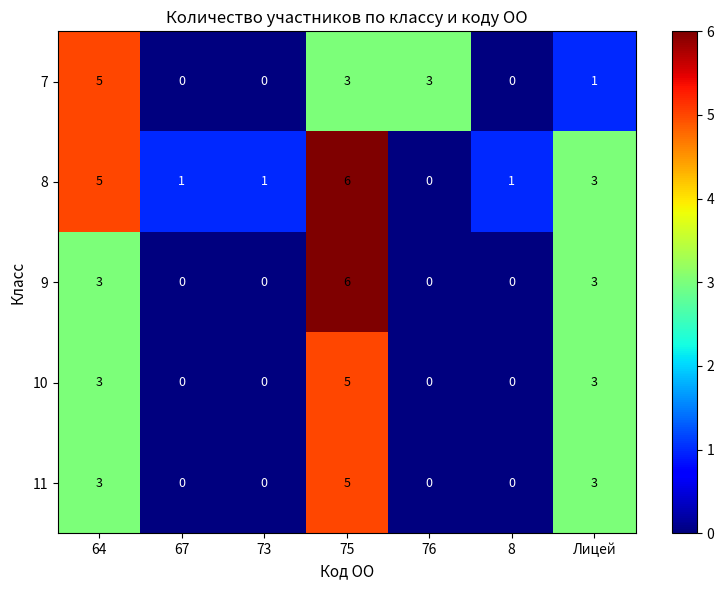

Where does the 8 series first go above 1?

64